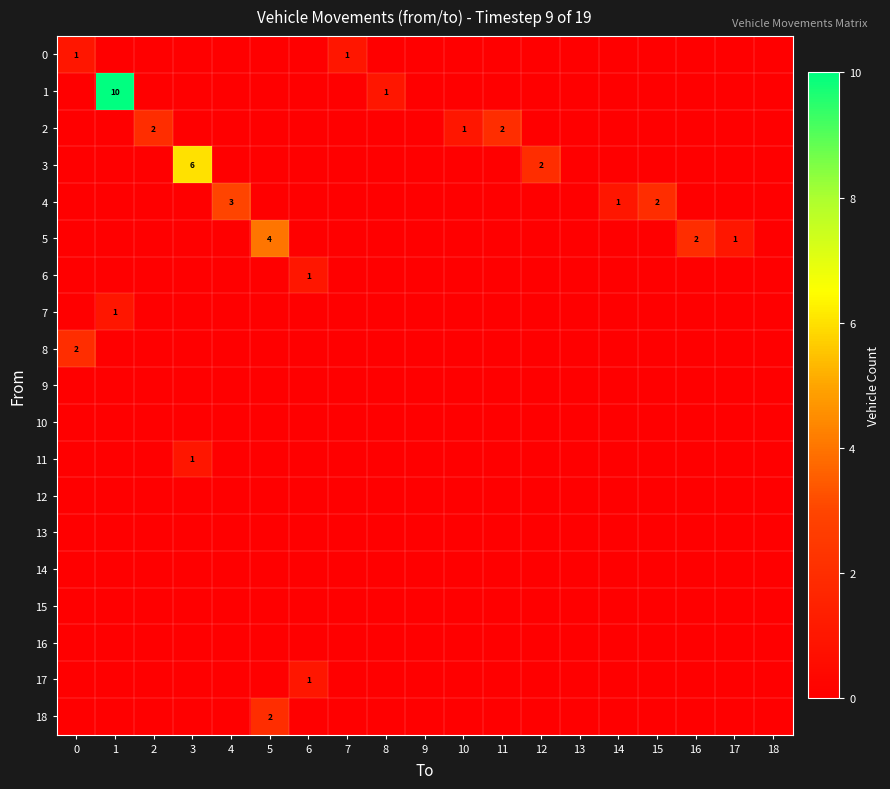

What is the difference between the highest and lowest values at 5?

4